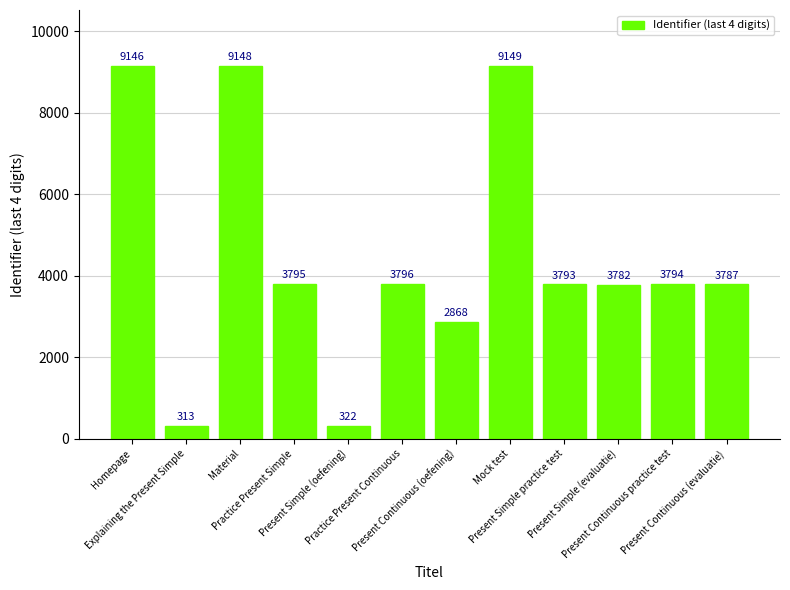

What is the label of the 7th bar from the right?

Practice Present Continuous